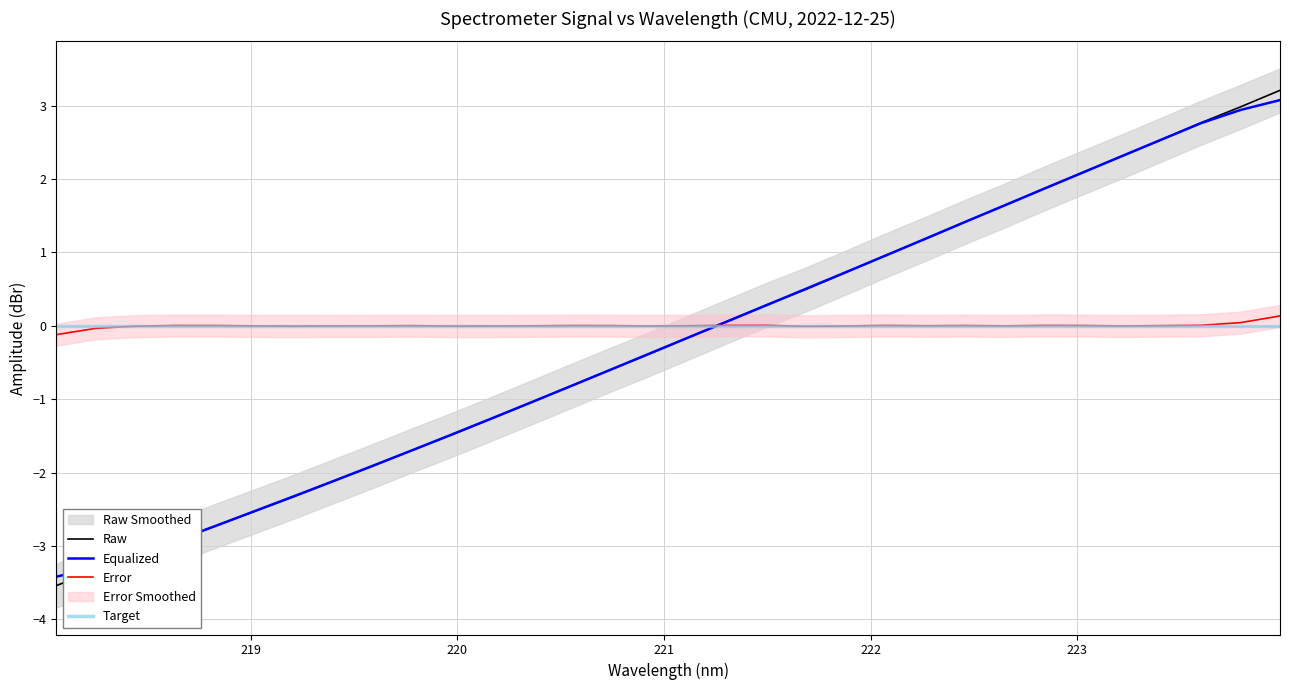

What is the minimum value for Equalized?

-3.4